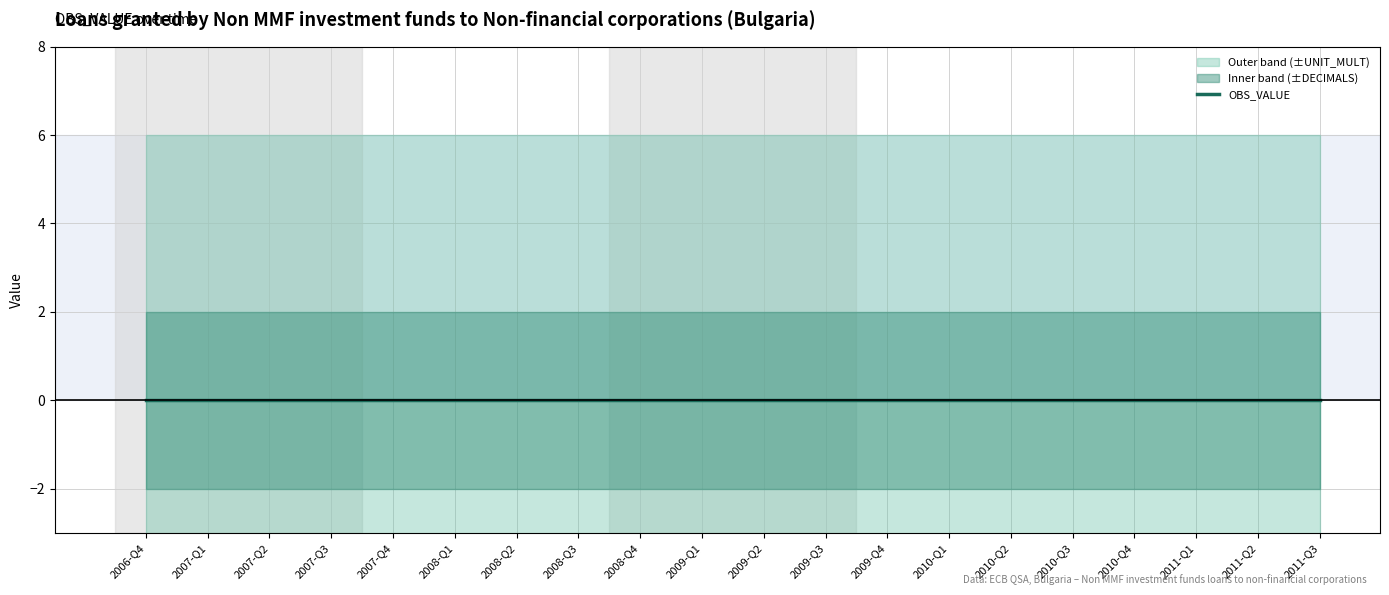

Reading left to right, transcribe all the data shown in this chart.

OBS_VALUE: 0	0	0	0	0	0	0	0	0	0	0	0	0	0	0	0	0	0	0	0
DECIMALS: 2	2	2	2	2	2	2	2	2	2	2	2	2	2	2	2	2	2	2	2
UNIT_MULT: 6	6	6	6	6	6	6	6	6	6	6	6	6	6	6	6	6	6	6	6